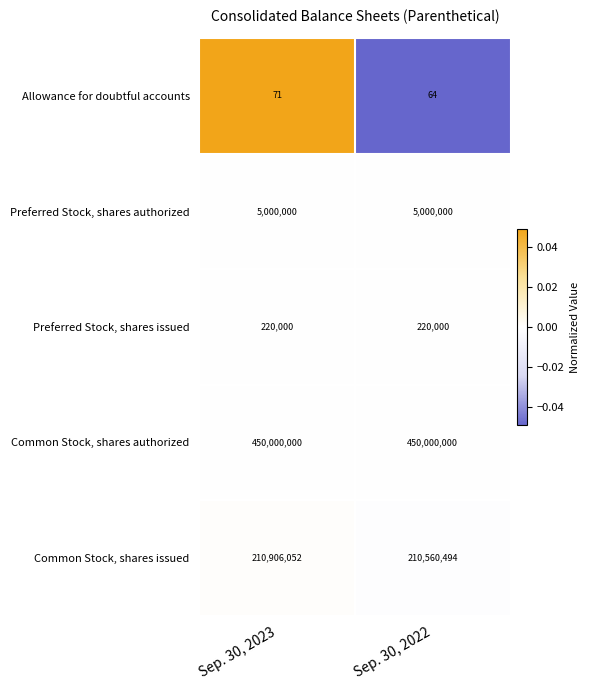

The value of Common Stock, shares issued at Sep. 30, 2022 is 210560494. True or false?

True